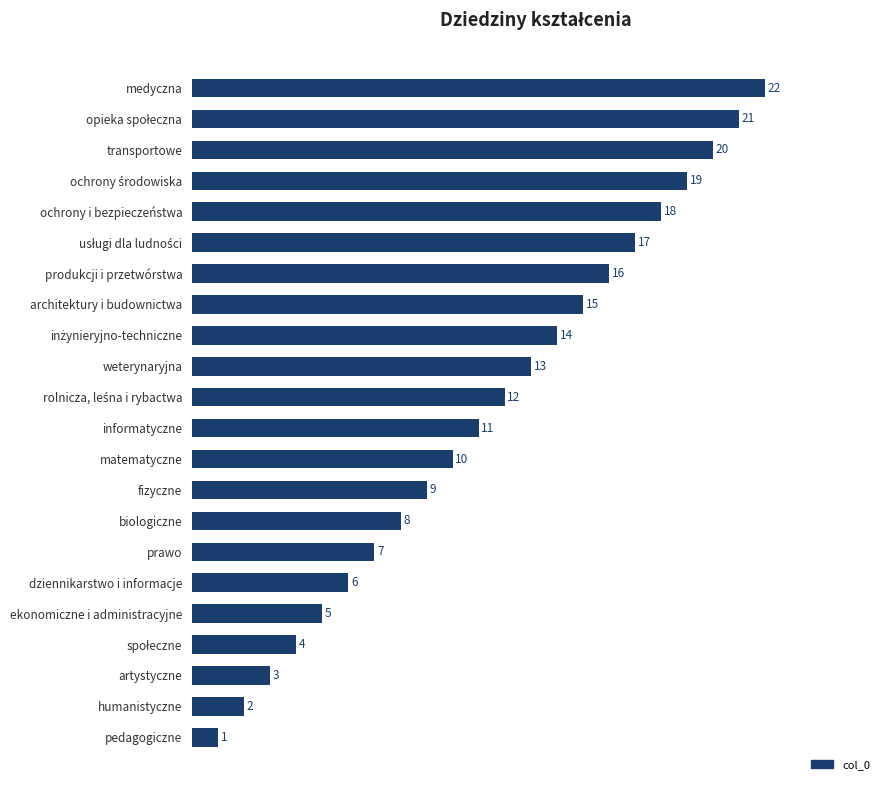

What is the average value?

12